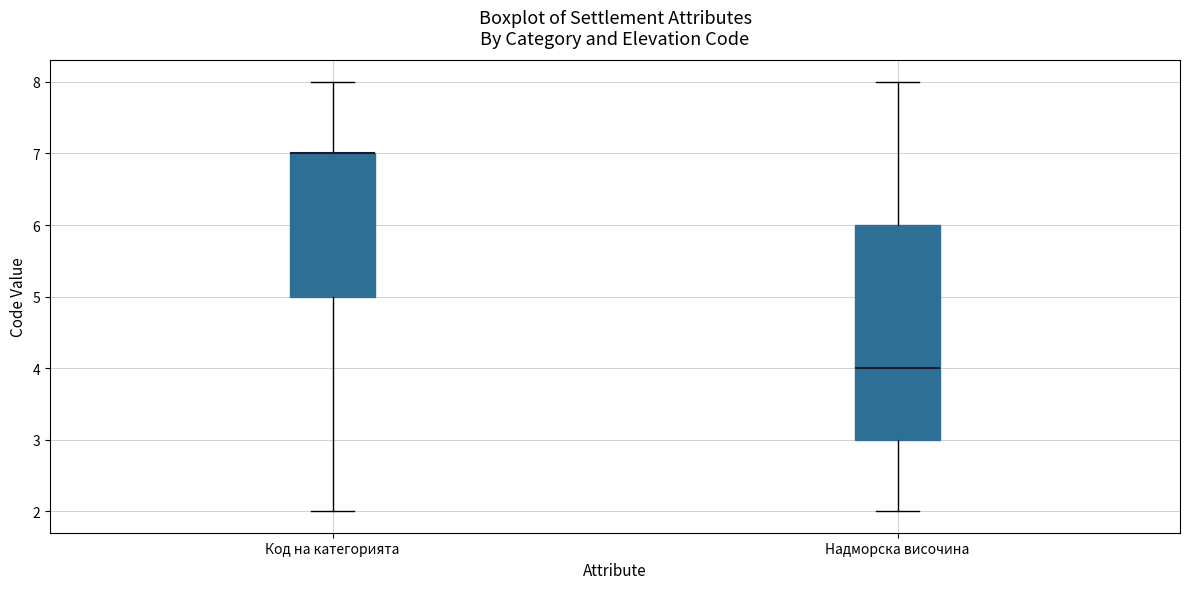

Reading left to right, transcribe this box plot: for each box, give where its median line is, the range the box spans, and where its two whiskers end, as read against the y-axis. The values are not printed on the chart, so give them approximately, as read against the axis.

Код на категорията: median 7 (drawn on the box's upper edge), box 5 to 7, whiskers 2 to 8
Надморска височина: median 4, box 3 to 6, whiskers 2 to 8